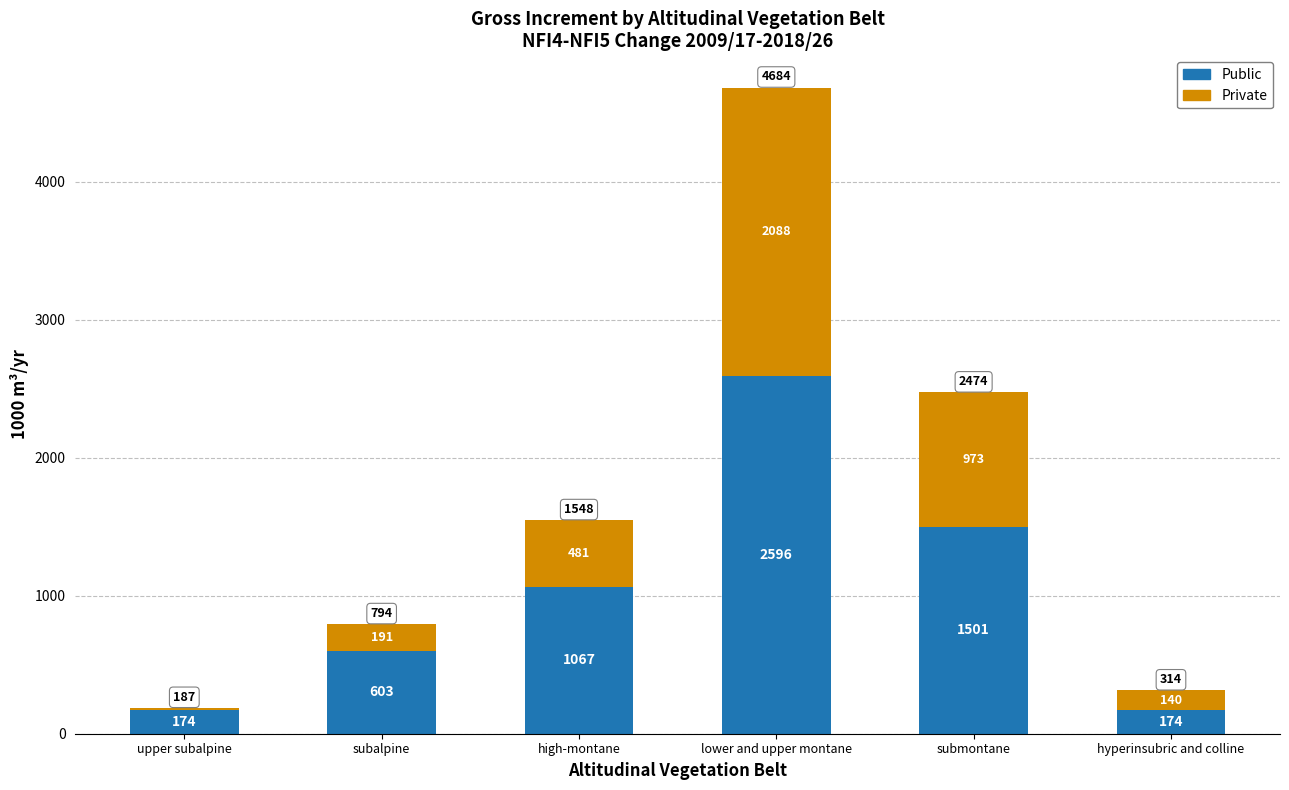

The Public series shows 1067 at high-montane. True or false?

True